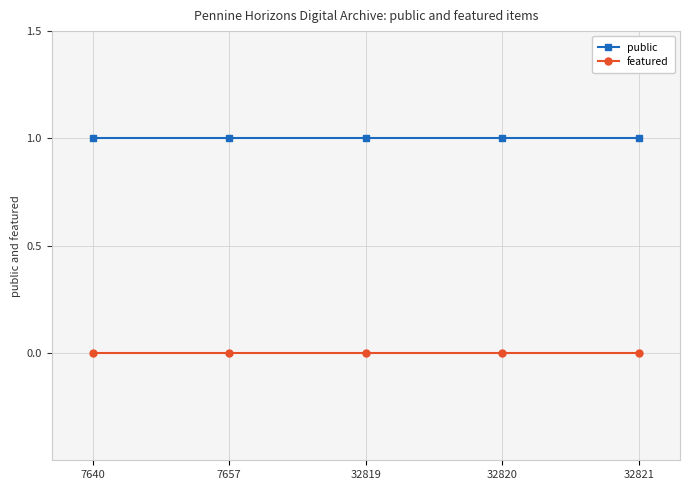

Which series has the largest total across all categories?

public